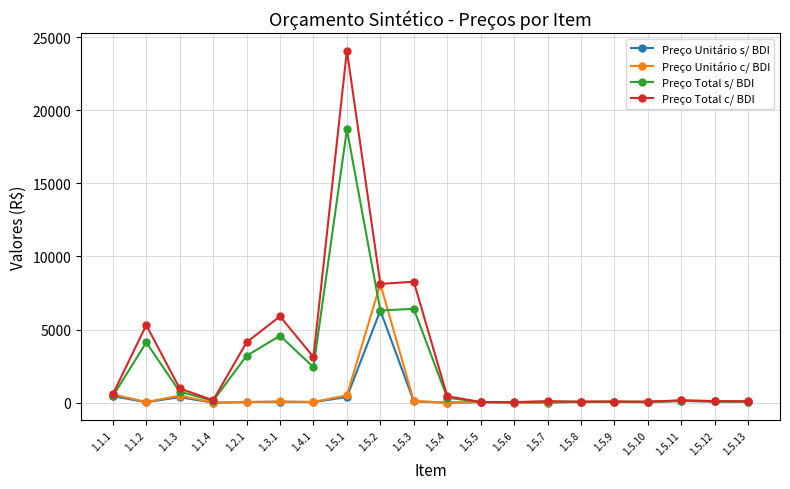

What is the difference between the maximum and minimum values in the Preço Total s/ BDI series?

18655.2